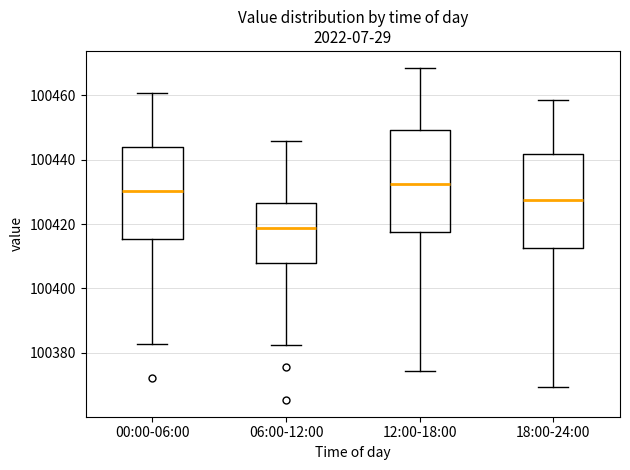

Which box has the lowest median line?

06:00-12:00